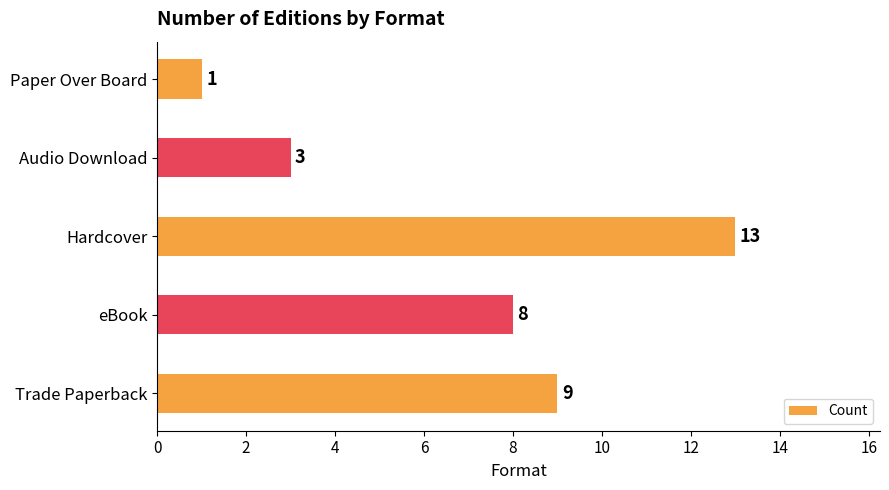

What is the average value?

7